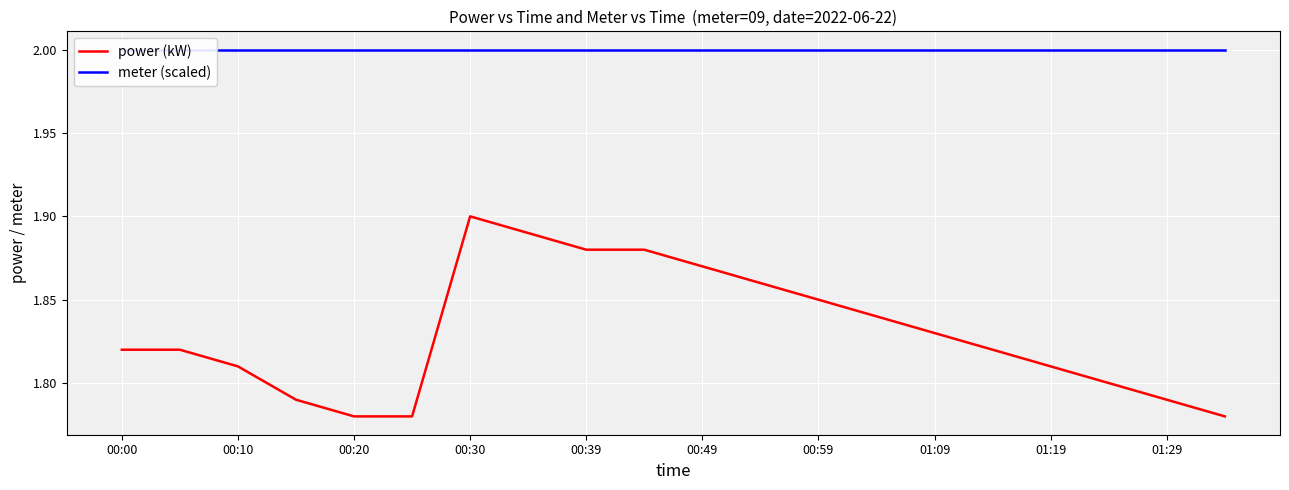

At which label does power (kW) reach its peak?

00:30